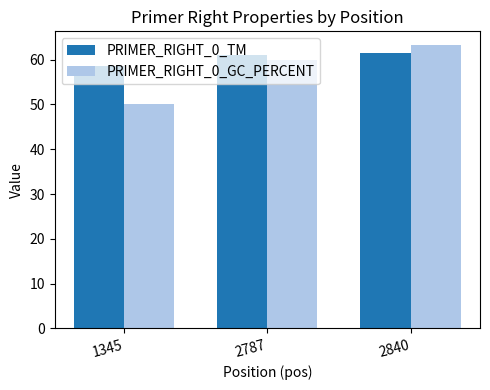

What is the difference between the PRIMER_RIGHT_0_TM values at 2840 and 1345?

2.7